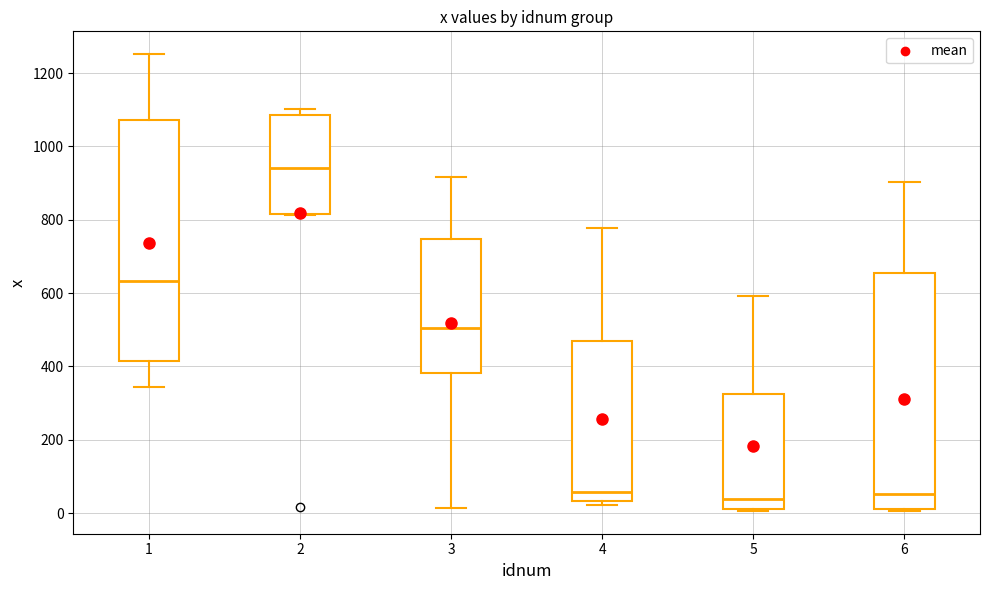

Reading left to right, read every box against the y-axis: the position of its median line, the range the box covers, and the ends of its whiskers. The values are not printed on the chart, so give them approximately, as read against the axis.

1: median 640, box 420 to 1080, whiskers 340 to 1260
2: median 940, box 820 to 1080, whiskers 820 to 1100
3: median 500, box 380 to 740, whiskers 20 to 920
4: median 60, box 40 to 460, whiskers 20 to 780
5: median 40, box 20 to 320, whiskers 0 to 600
6: median 60, box 20 to 660, whiskers 0 to 900